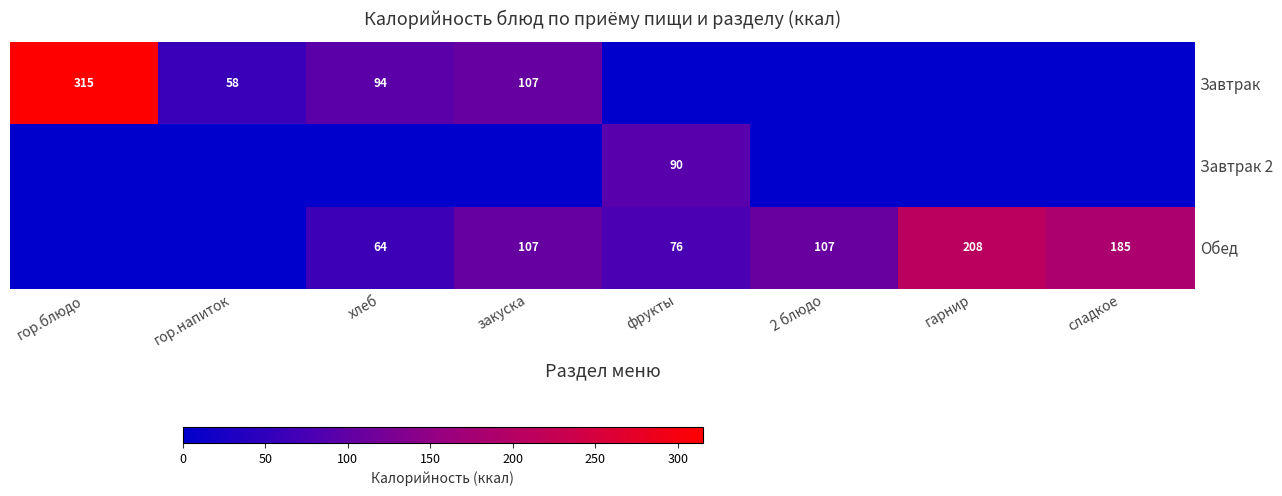

True or false: Завтрак has a value of 315 at гор.блюдо.

True